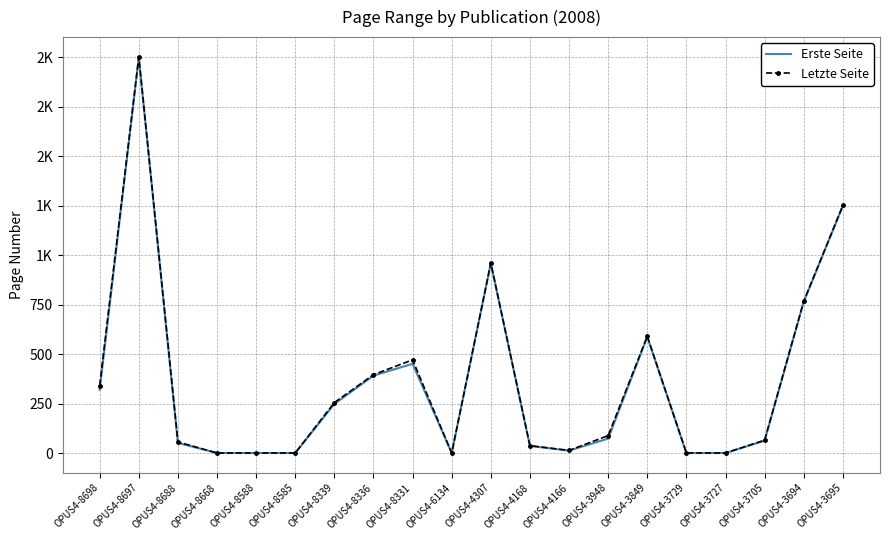

Reading left to right, what are all the values shown in this chart?

Erste Seite: OPUS4-8698=320	OPUS4-8697=1999	OPUS4-8688=51	OPUS4-8668=0	OPUS4-8588=0	OPUS4-8585=0	OPUS4-8339=248	OPUS4-8336=391	OPUS4-8331=451	OPUS4-6134=0	OPUS4-4307=959	OPUS4-4168=36	OPUS4-4166=12	OPUS4-3948=73	OPUS4-3849=587	OPUS4-3729=0	OPUS4-3727=0	OPUS4-3705=62	OPUS4-3694=764	OPUS4-3695=1249
Letzte Seite: OPUS4-8698=341	OPUS4-8697=2002	OPUS4-8688=56	OPUS4-8668=0	OPUS4-8588=0	OPUS4-8585=0	OPUS4-8339=255	OPUS4-8336=396	OPUS4-8331=471	OPUS4-6134=0	OPUS4-4307=960	OPUS4-4168=37	OPUS4-4166=13	OPUS4-3948=88	OPUS4-3849=590	OPUS4-3729=0	OPUS4-3727=0	OPUS4-3705=65	OPUS4-3694=767	OPUS4-3695=1251